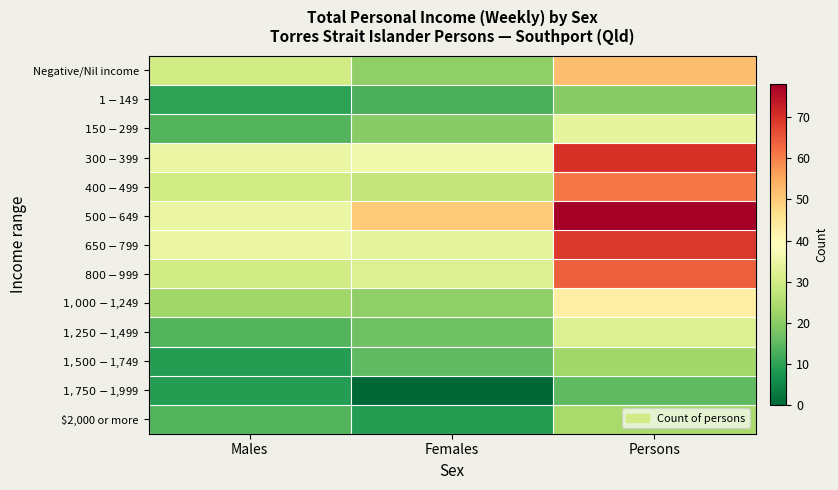

Which series has the largest range (max minus min)?

$500-$649